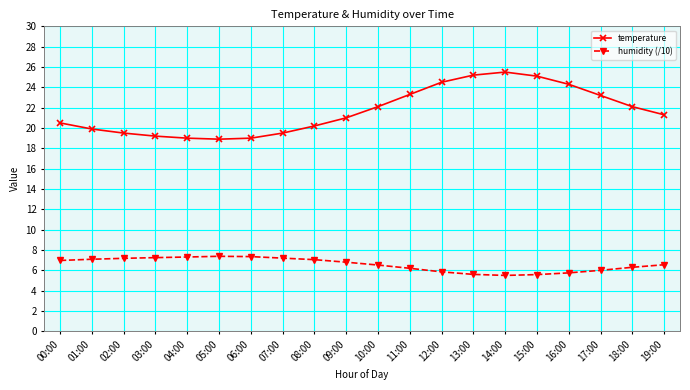

Which series has the largest total across all categories?

temperature